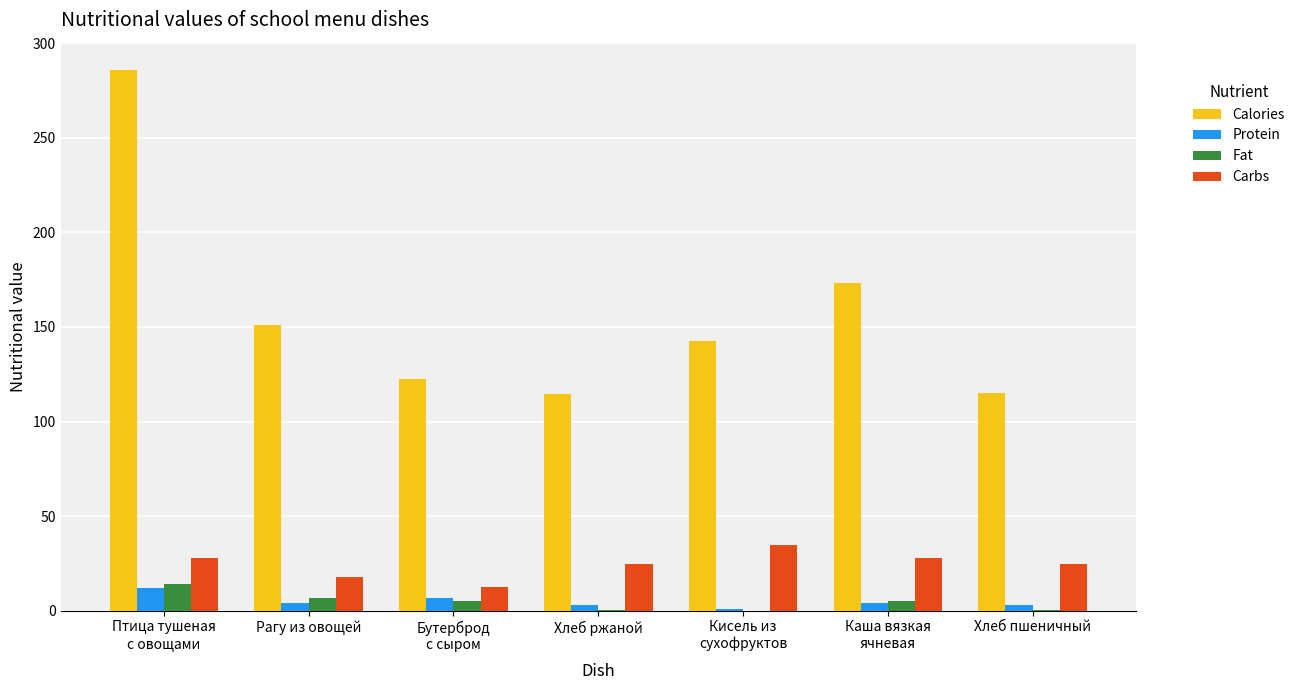

What are all the series names shown in the legend?

Calories, Protein, Fat, Carbs